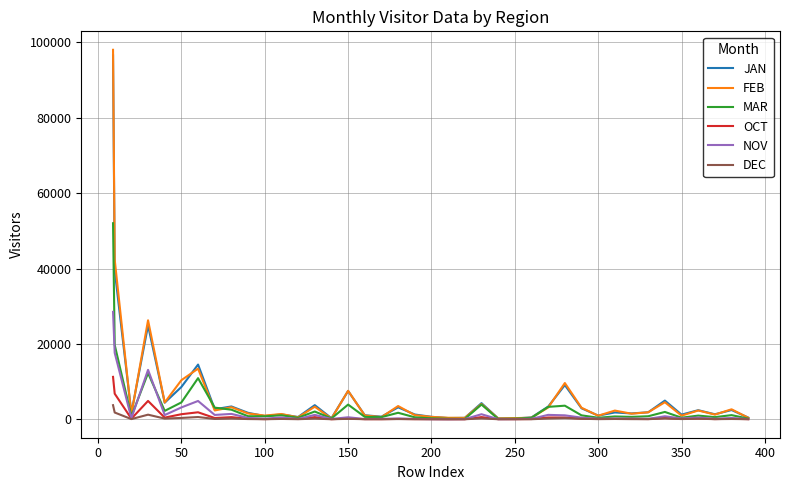

Does the chart display data point markers on the line(s)?

No